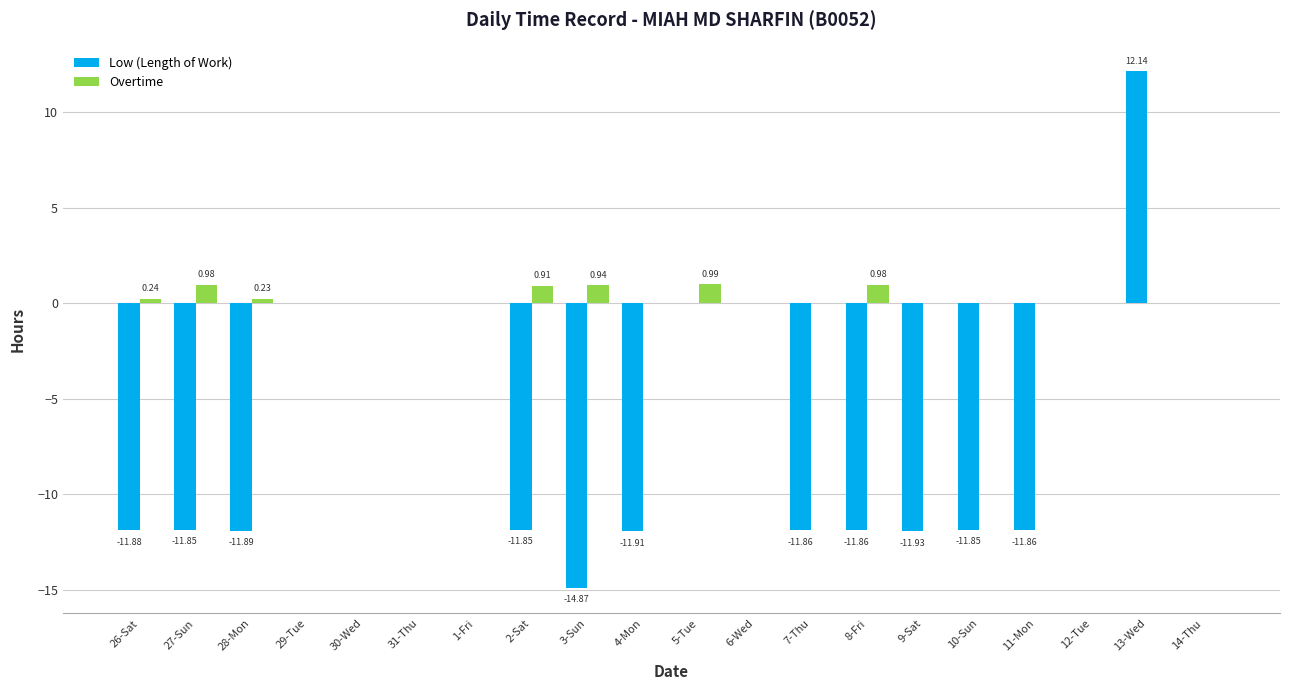

At which category is the sum across all series the highest?

13-Wed